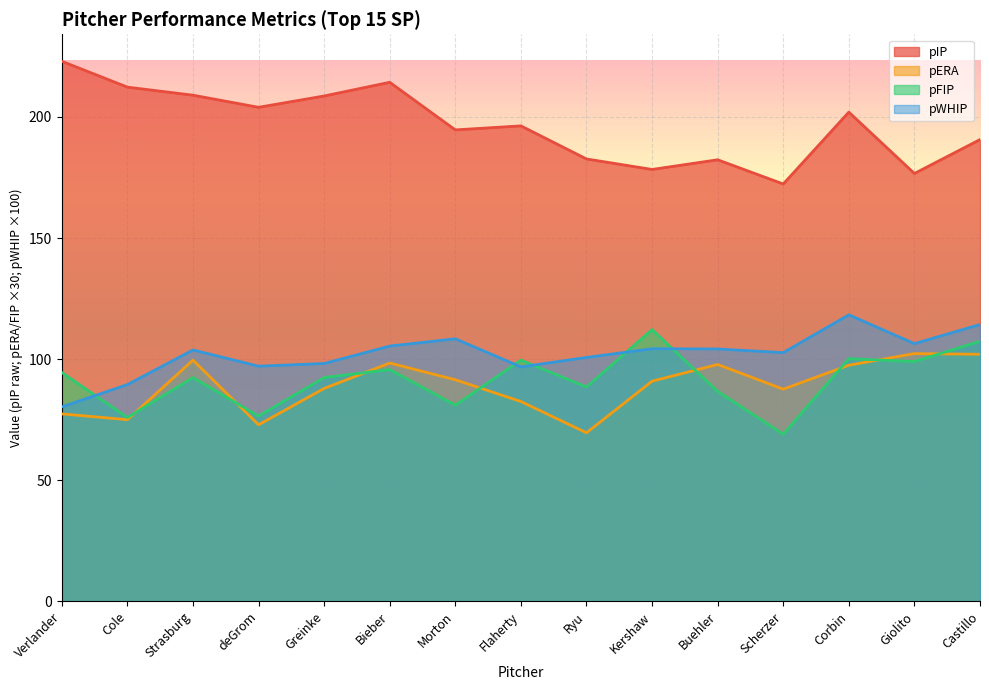

Between which two adjacent categories do pWHIP and pFIP first intersect?

Verlander and Cole